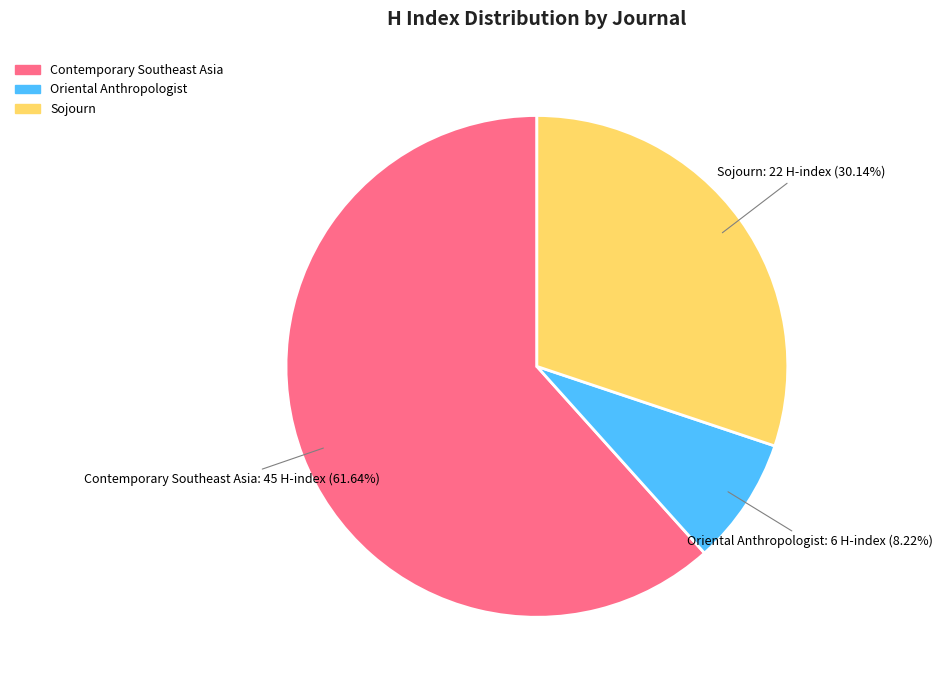

Rank the categories by value from highest to lowest.

Contemporary Southeast Asia, Sojourn, Oriental Anthropologist